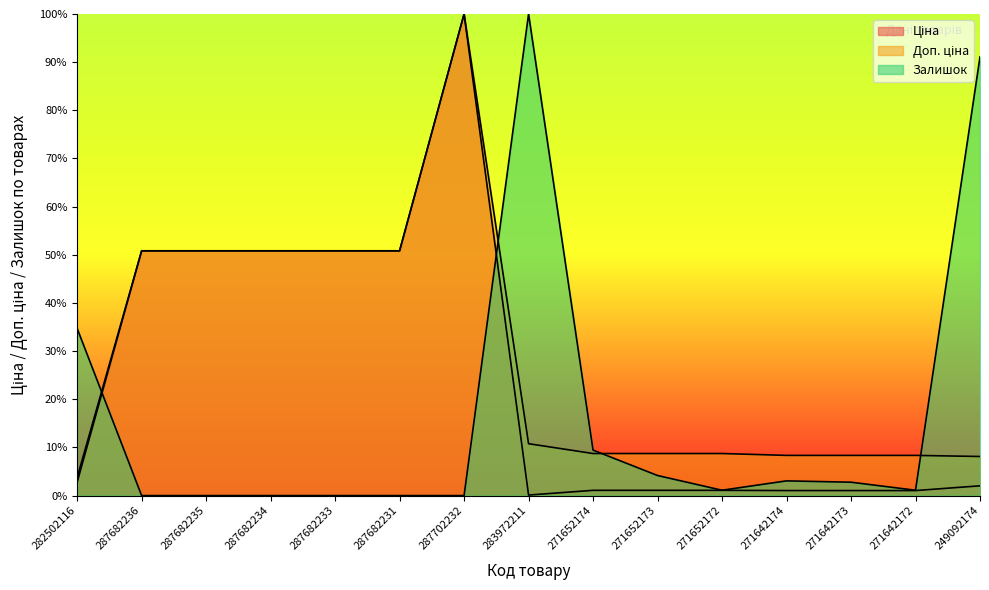

At which category is the sum across all series the highest?

287702232